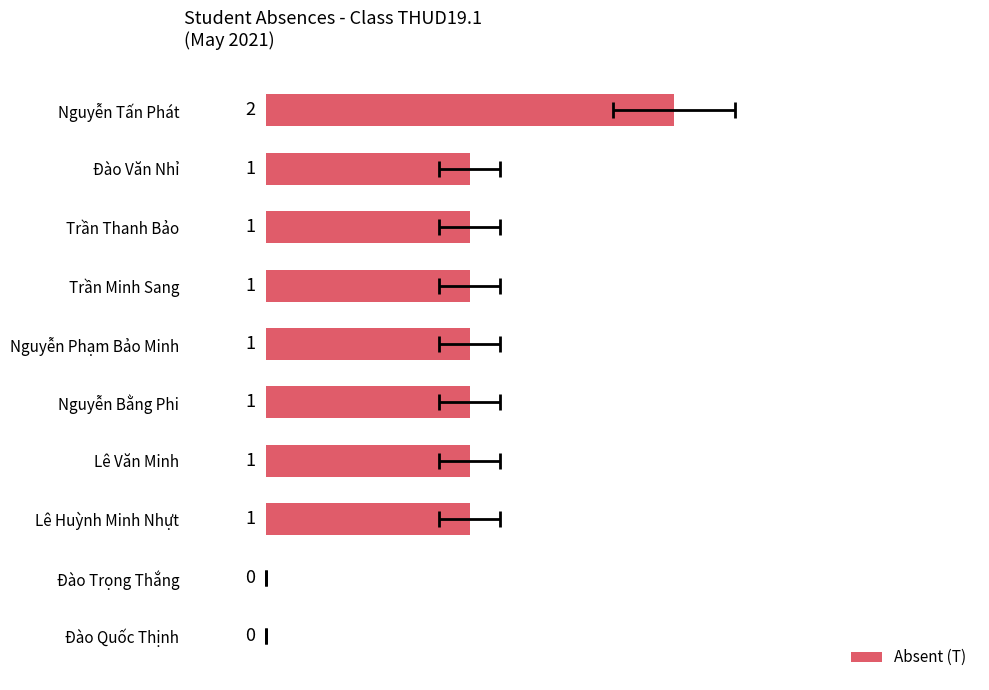

What is the value of the 6th bar from the left?

1